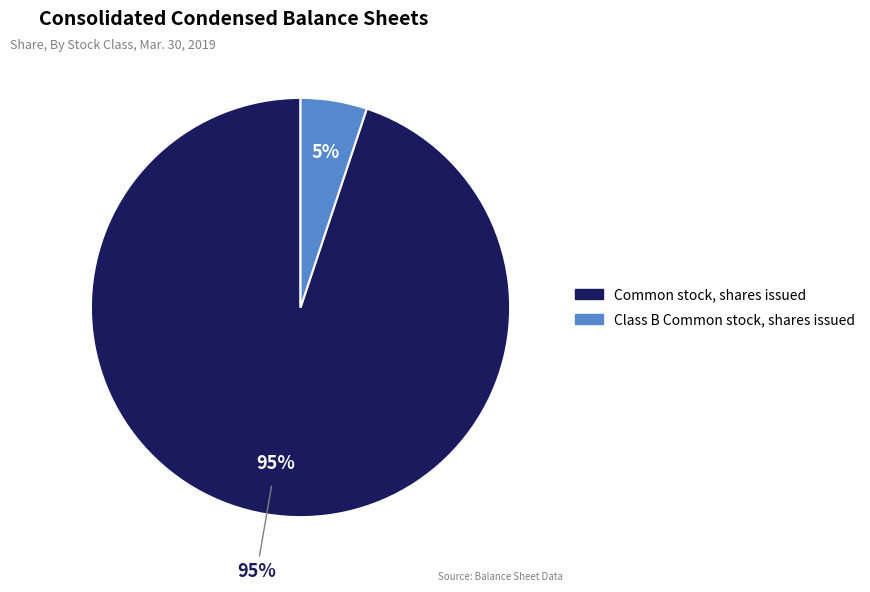

What percentage do Common stock, shares issued and Class B Common stock, shares issued together represent?

100.0%